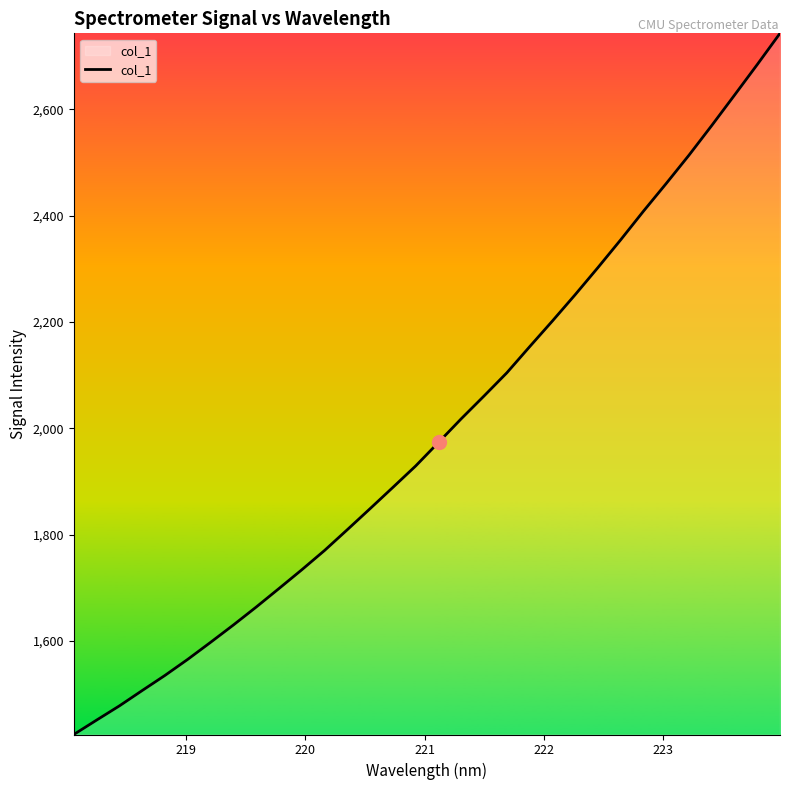

What is the greatest value displayed?

2742.9